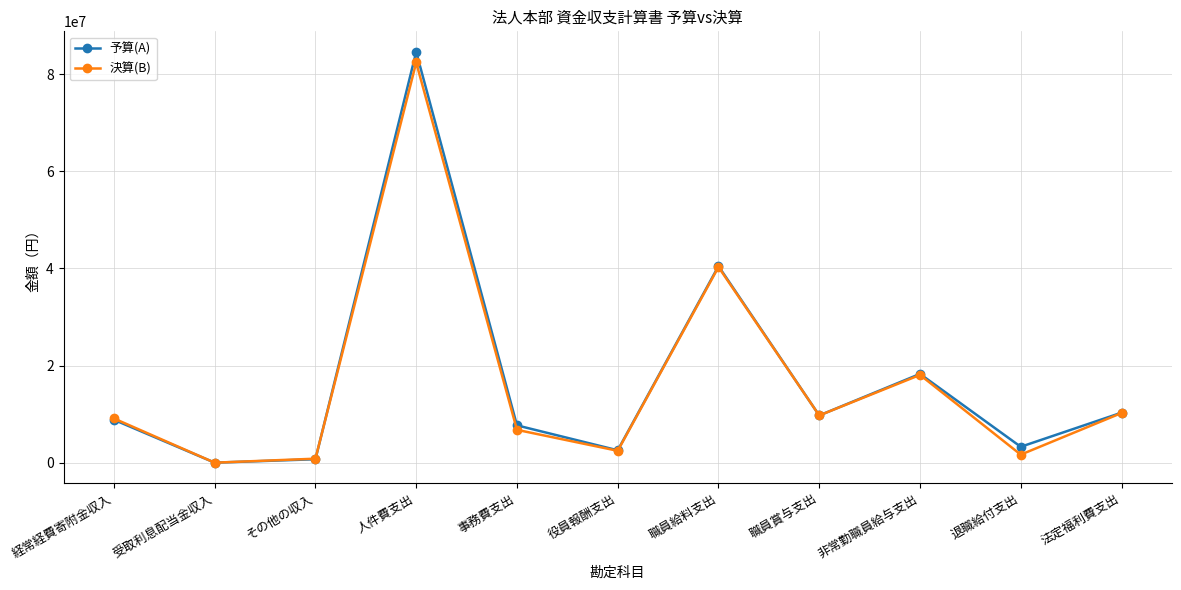

The 予算(A) series shows 2654046 at 職員賞与支出. True or false?

False